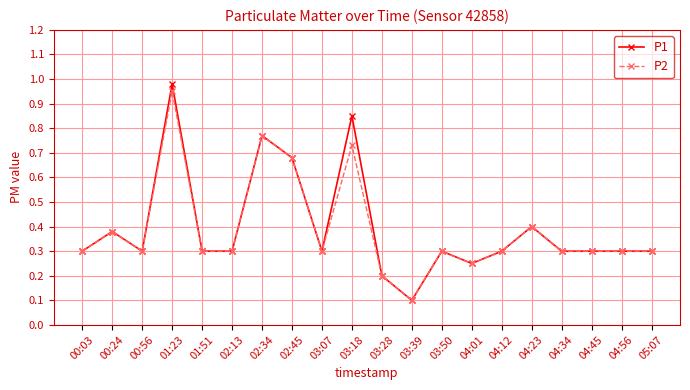

At which label does P2 reach its minimum?

03:39